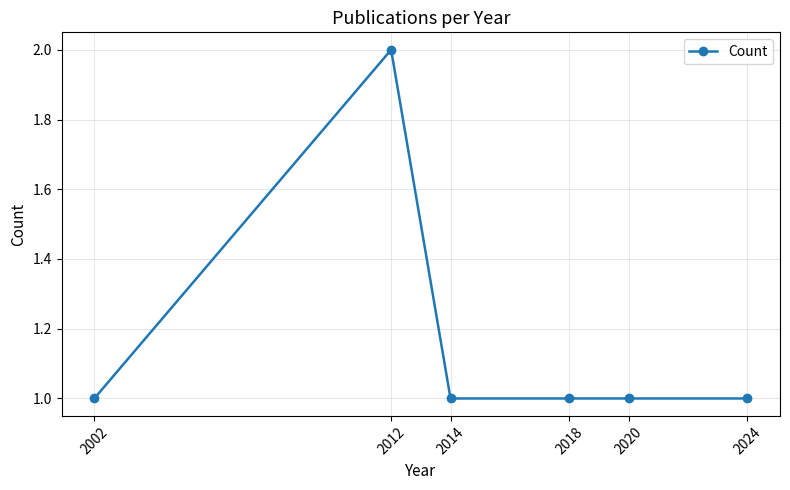

Reading right to left, list all the values displayed in this chart.

2024=1	2020=1	2018=1	2014=1	2012=2	2002=1